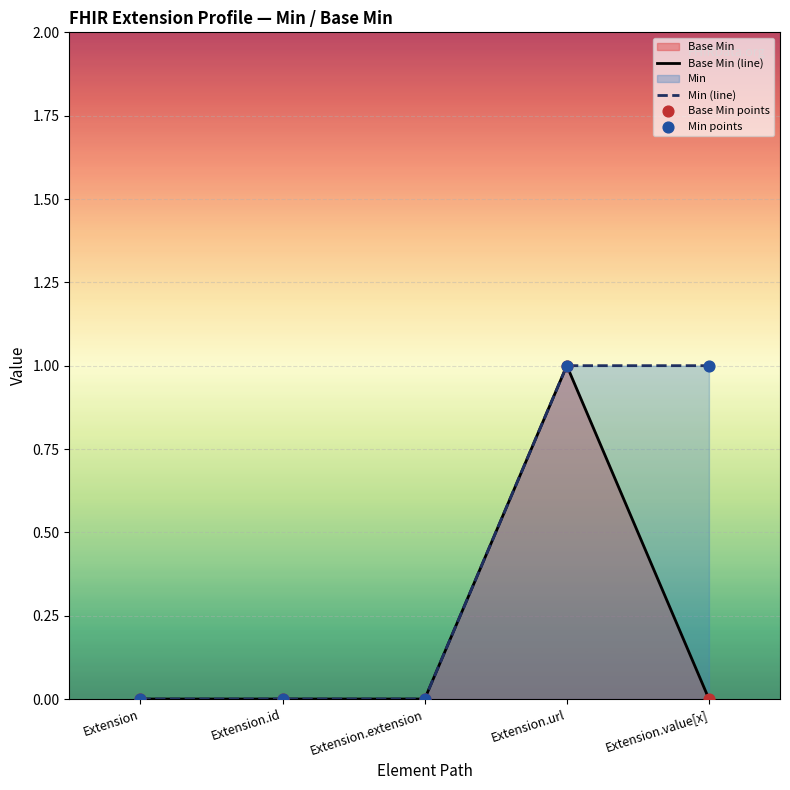

At how many categories does at least one series exceed 0?

2